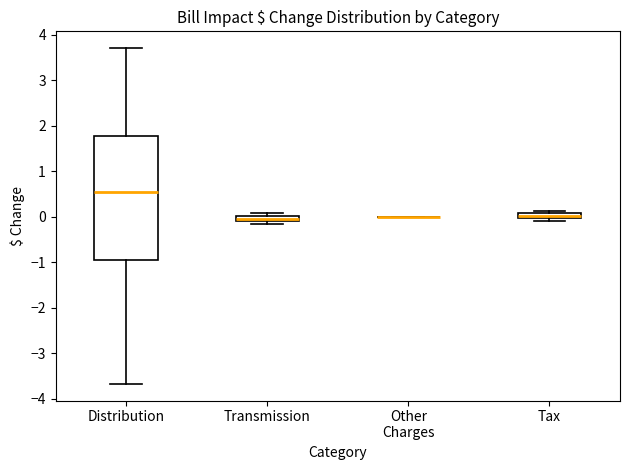

Where is the upper edge of the box for Transmission on the y-axis? The values are not printed on the chart, so give them approximately, as read against the axis.

0.0